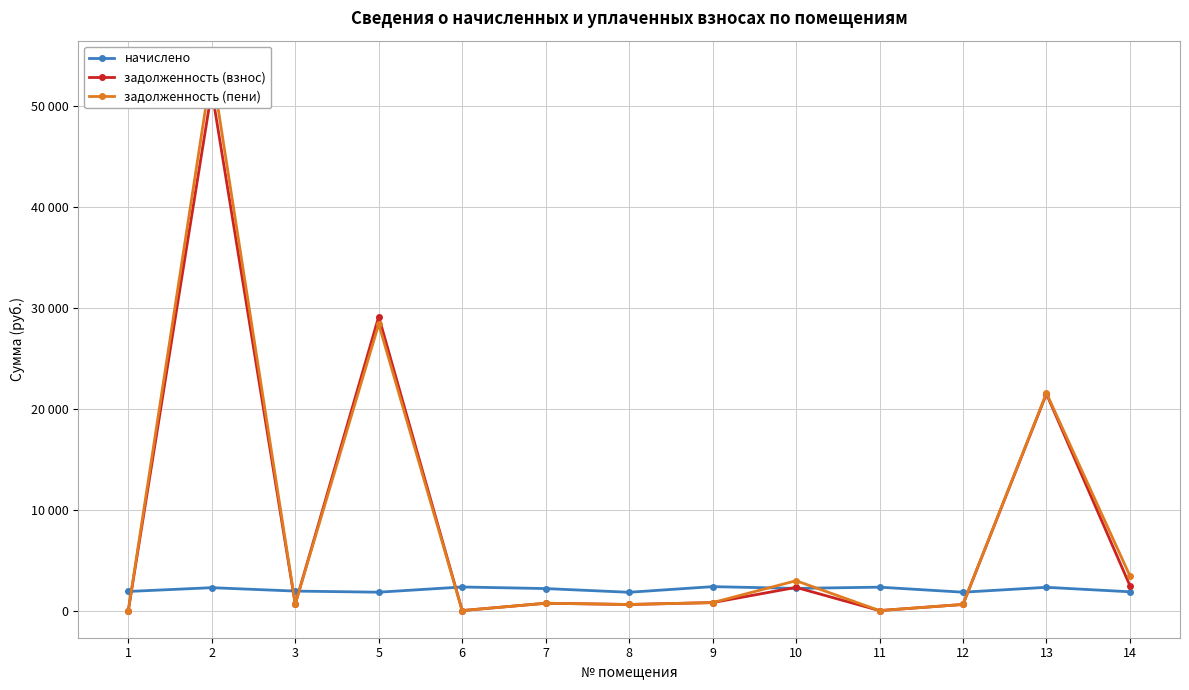

At how many categories does at least one series exceed 22534?

2